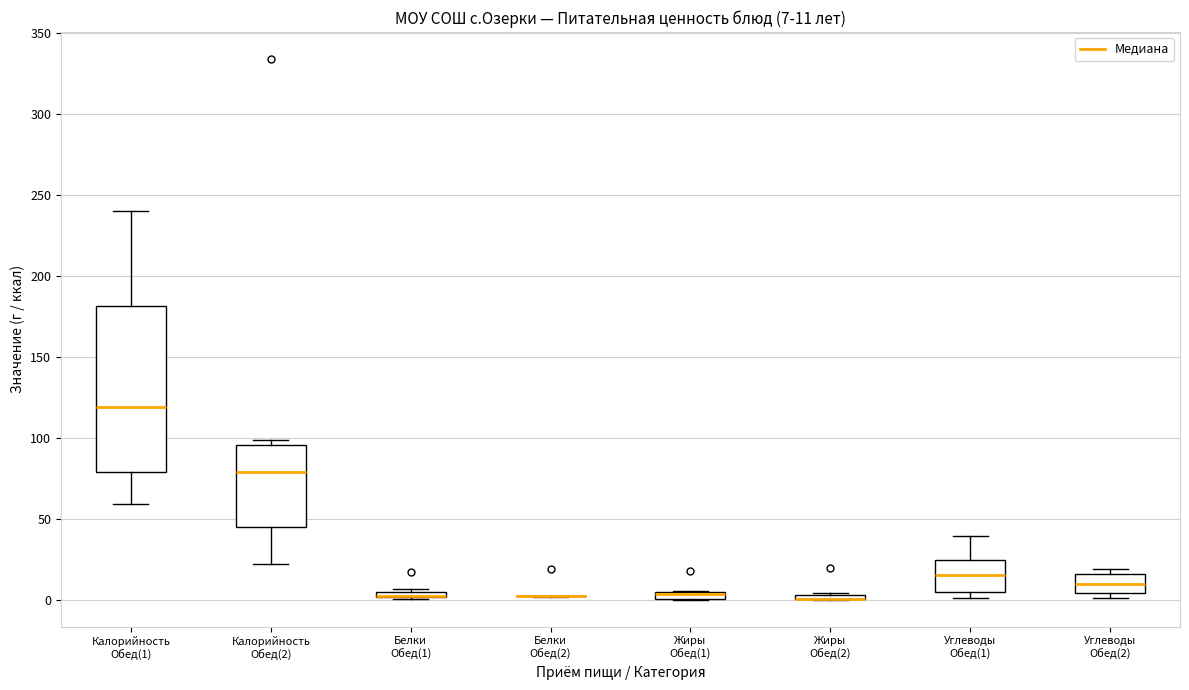

Comparing the boxes themselves (not the whiskers), which one is the tallest?

Калорийность Обед(1)